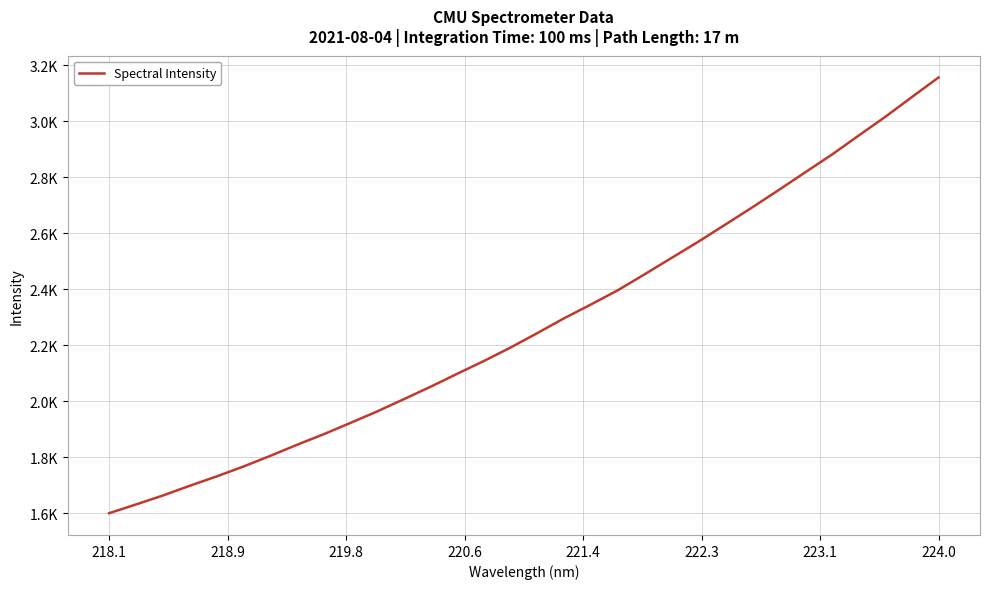

What is the average value?

2274.5